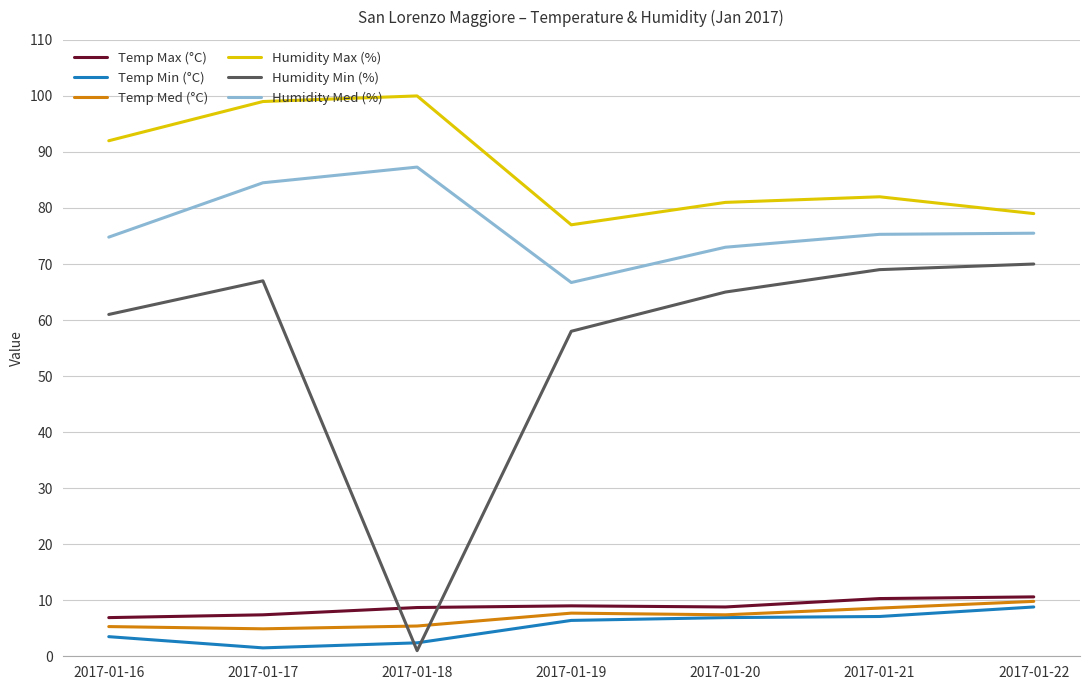

At which label does Temp Min (°C) first exceed 6?

2017-01-19